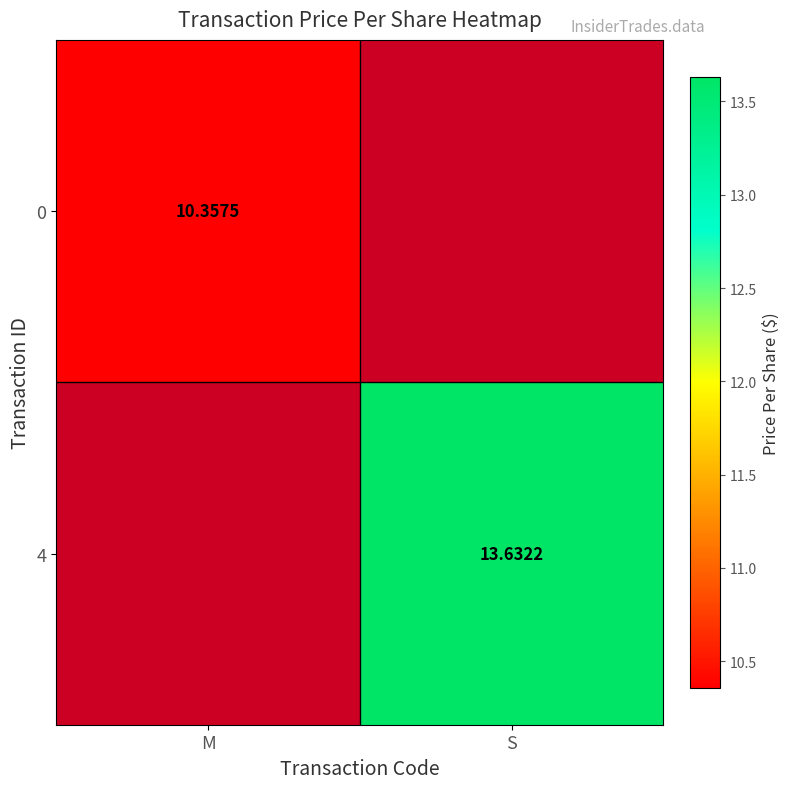

At which label does 4 reach its peak?

S